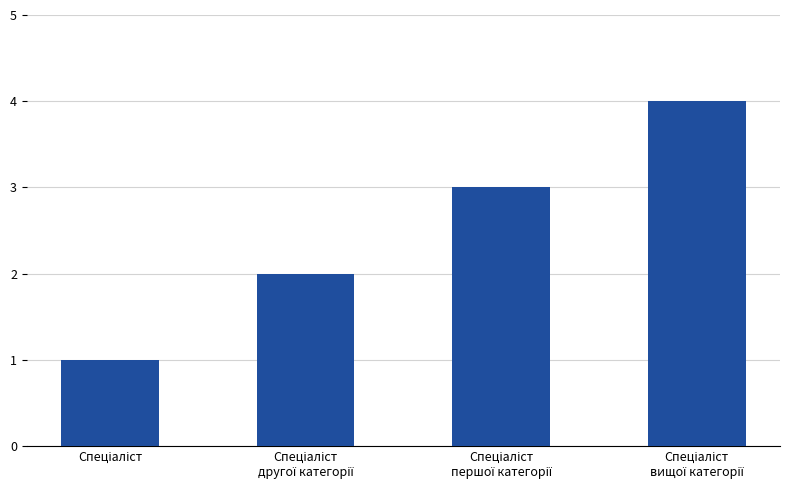

What is the sum of all values?

10